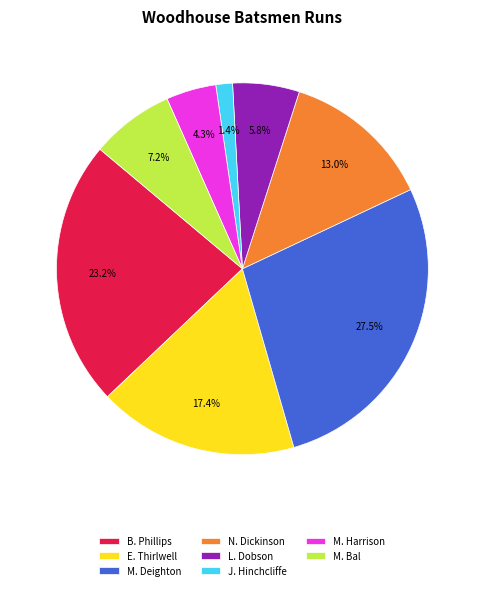

The L. Dobson slice represents 6% of the pie. True or false?

True